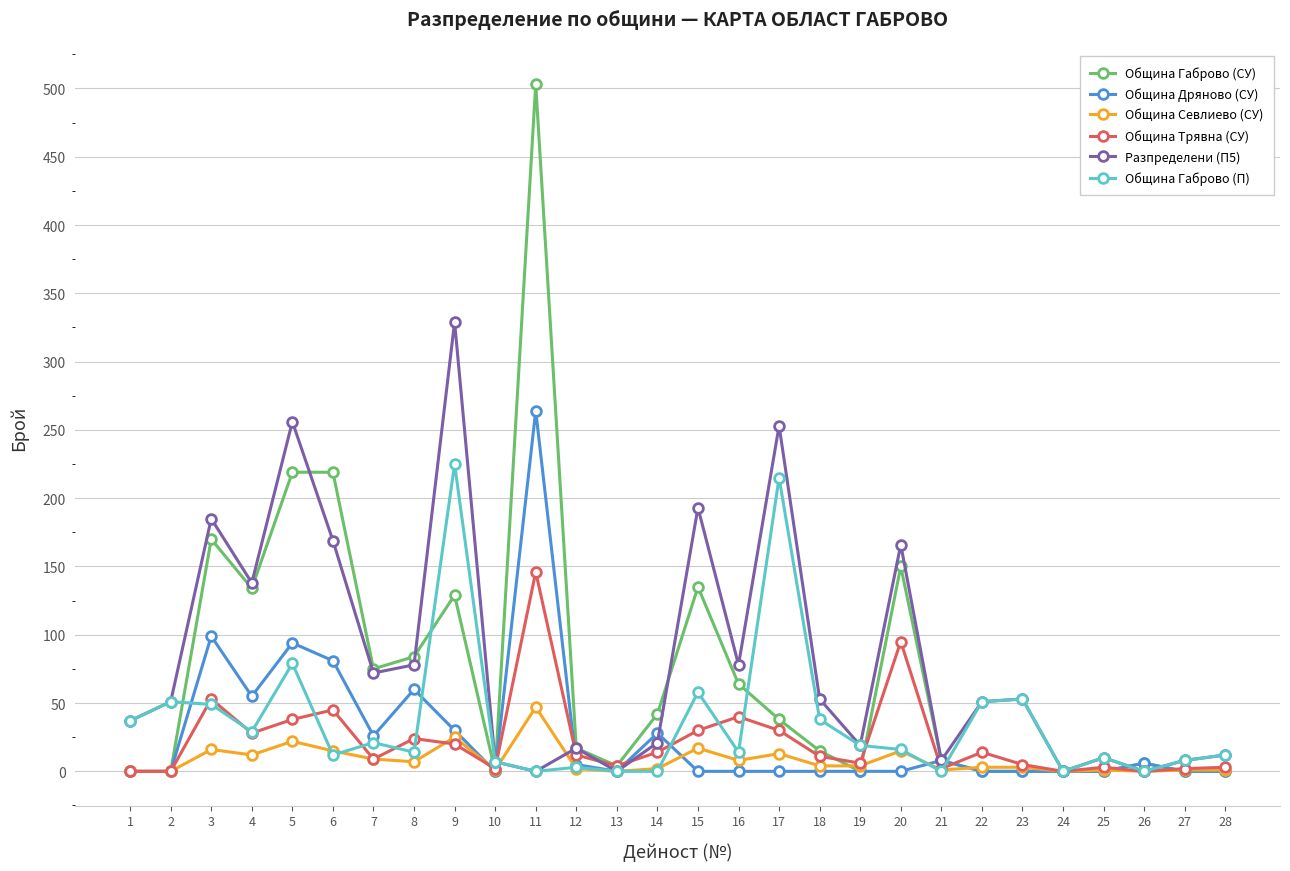

List the series in order of their peak value, lowest first.

Община Севлиево (СУ), Община Трявна (СУ), Община Габрово (П), Община Дряново (СУ), Разпределени (П5), Община Габрово (СУ)